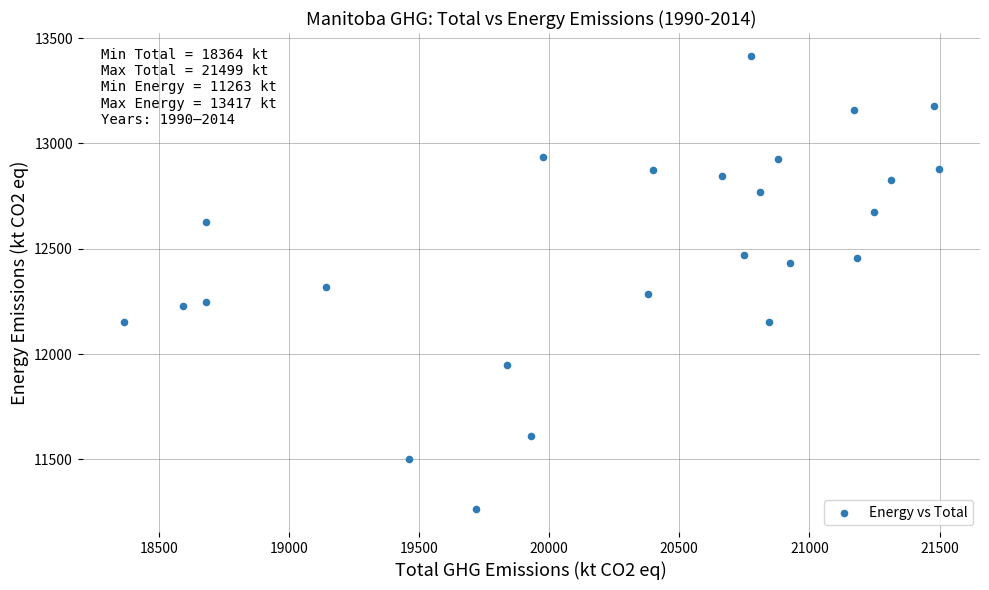

What is the range of X values (max minus min)?

3134.7